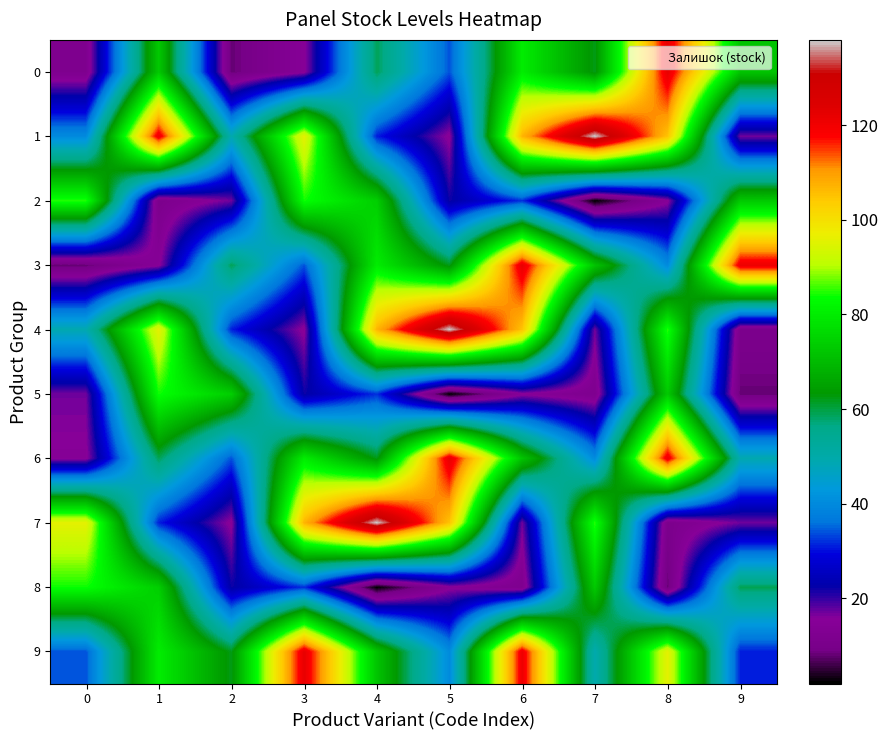

What is the spread (max minus min) of values at 6?

110